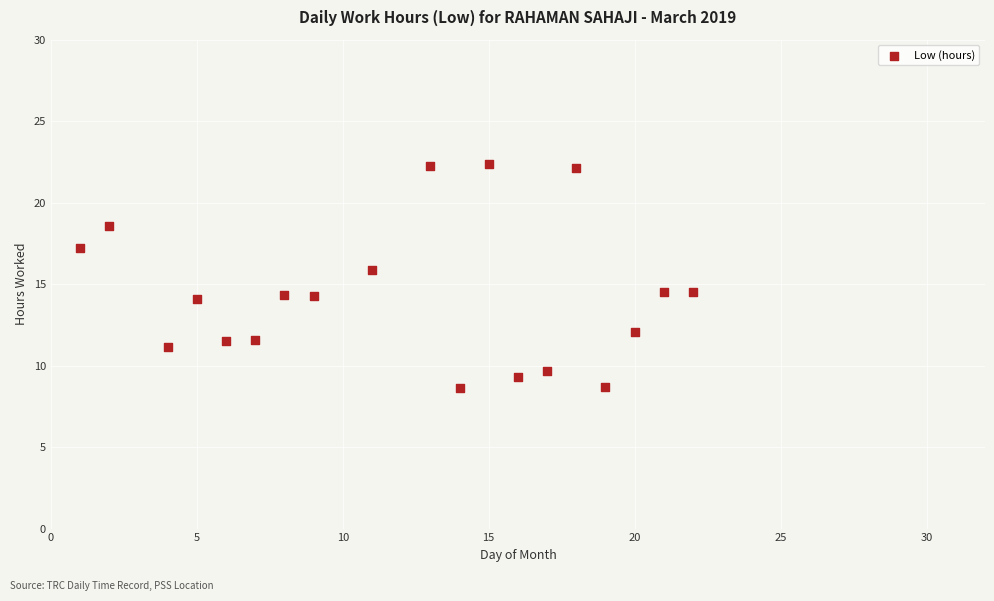

What is the range of X values (max minus min)?

21.0